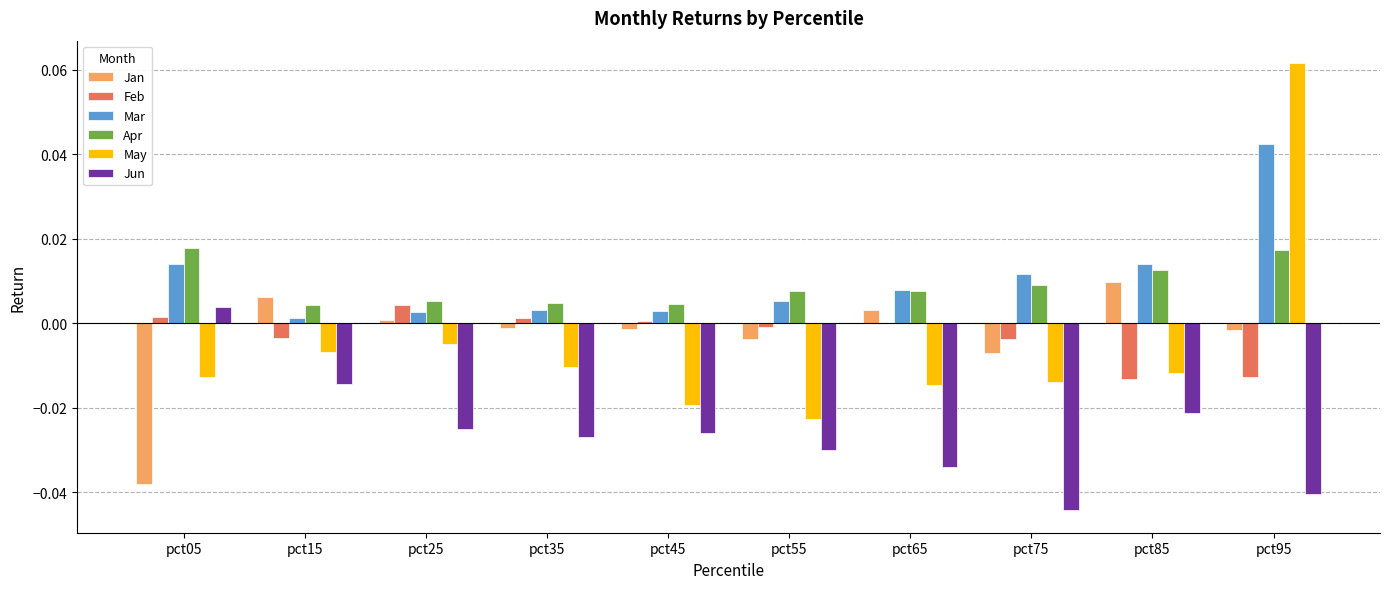

Is the value of Jan at pct55 greater than the value of Mar at pct95?

No